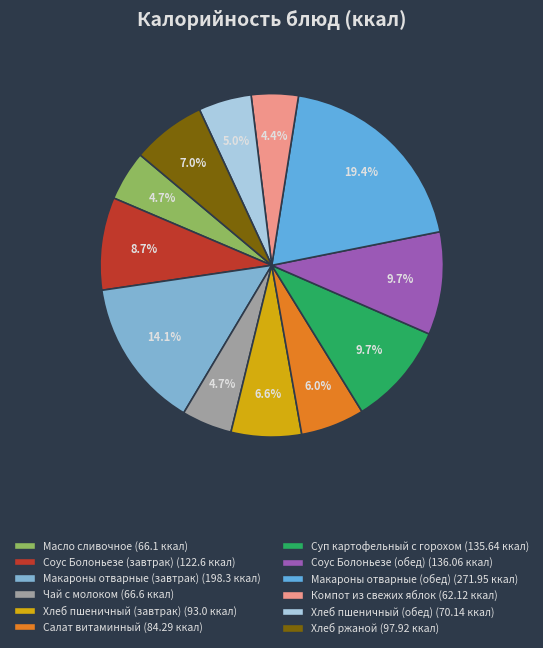

To the nearest percent, what is the average slice percentage?

8%